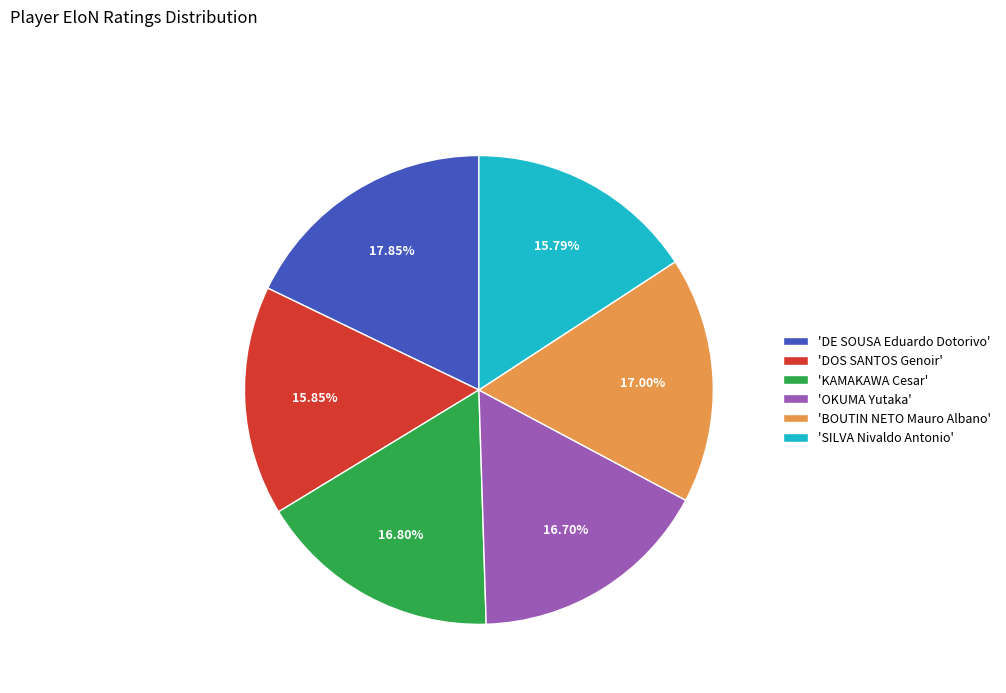

Does 'KAMAKAWA Cesar' account for over 50% of the chart?

No